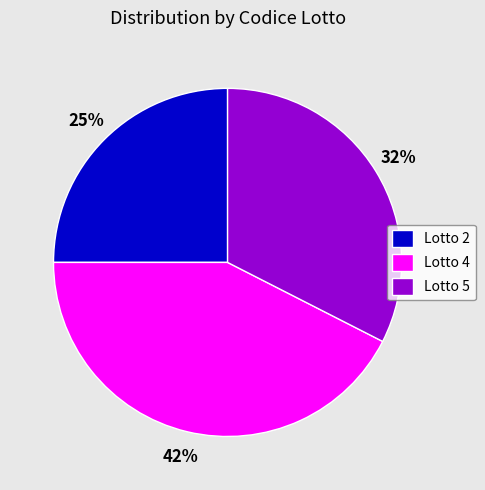

To the nearest percent, what percentage of the pie is Lotto 2?

25%